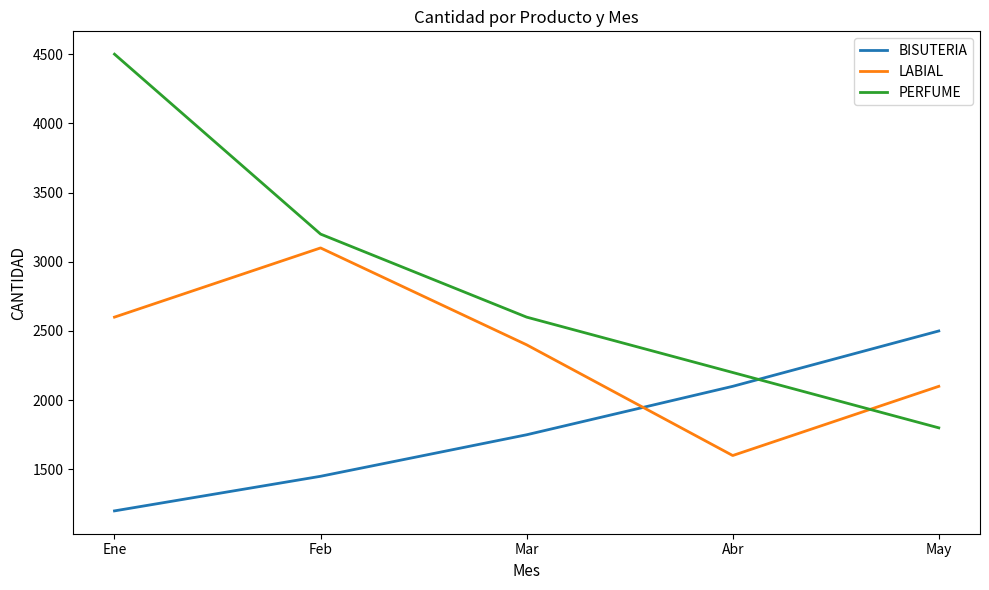

Where do PERFUME and BISUTERIA first cross each other?

Abr and May